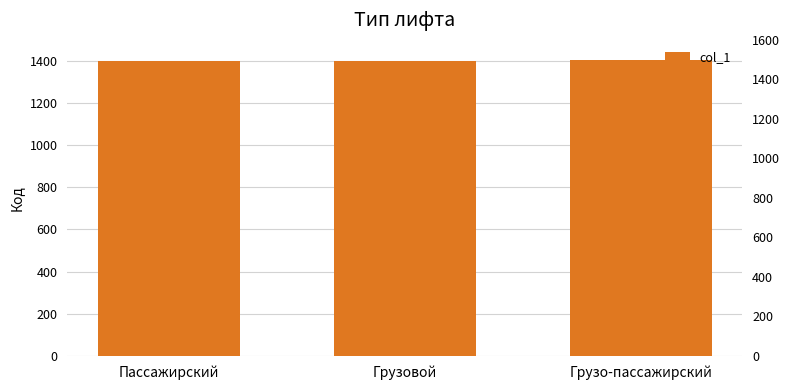

How many categories are shown in the chart?

3